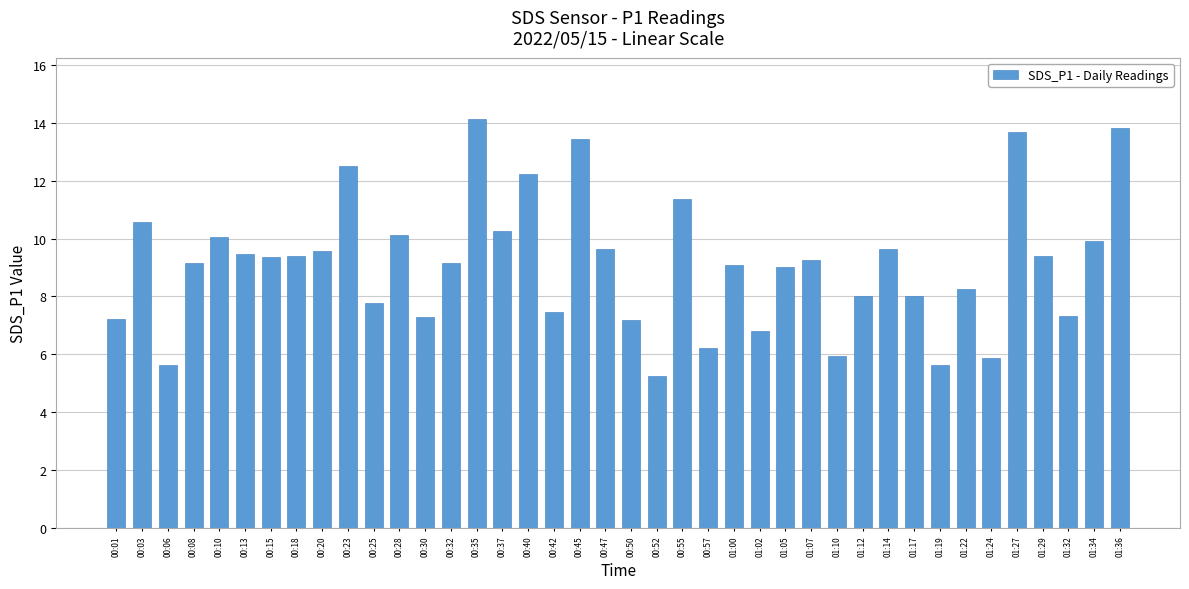

How many categories are shown in the chart?

40